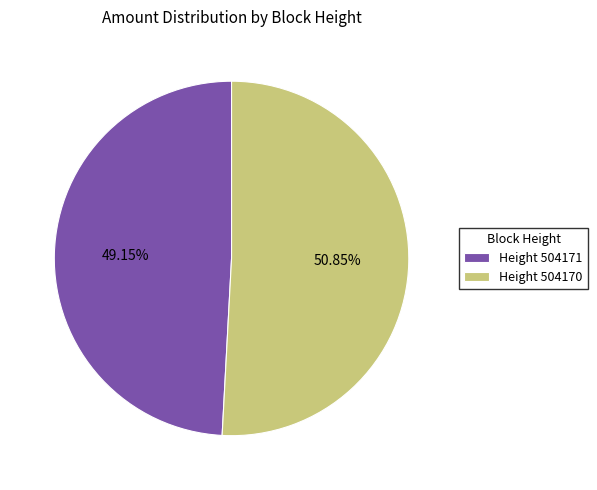

Does Height 504171 account for over 50% of the chart?

No